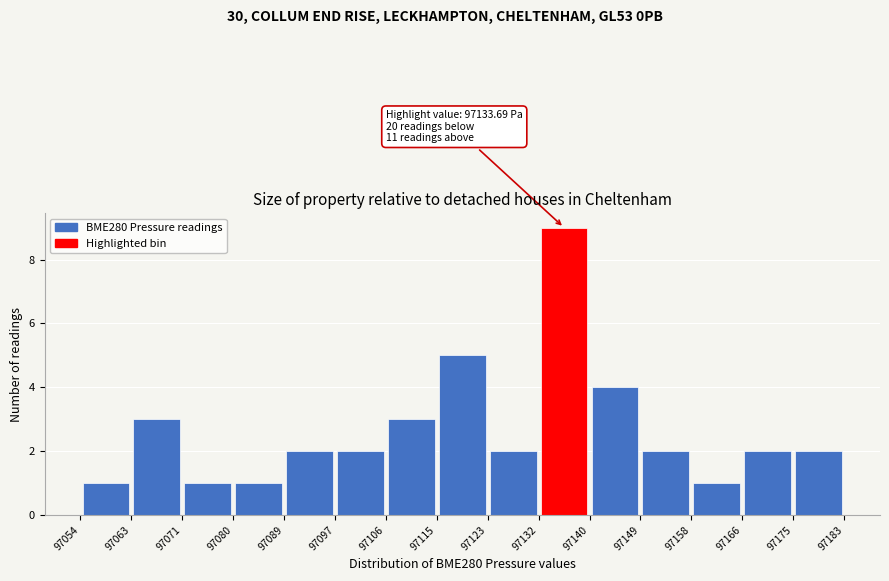

Which range on the x-axis has the tallest bar?

97132 to 97140